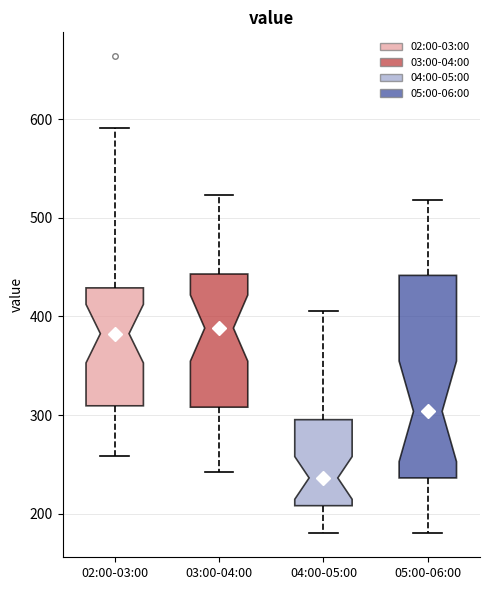

Reading left to right, transcribe this box plot: for each box, give where its median line is, the range the box spans, and where its two whiskers end, as read against the y-axis. The values are not printed on the chart, so give them approximately, as read against the axis.

02:00-03:00: median 380, box 310 to 430, whiskers 260 to 590
03:00-04:00: median 390, box 310 to 440, whiskers 240 to 520
04:00-05:00: median 240, box 210 to 300, whiskers 180 to 410
05:00-06:00: median 300, box 240 to 440, whiskers 180 to 520